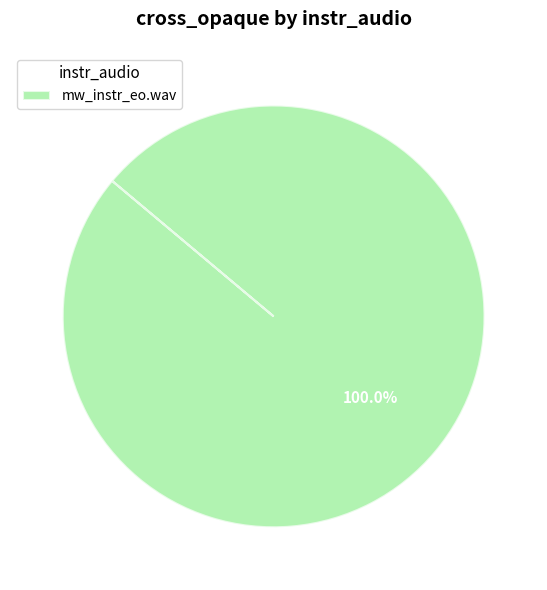

Which slice represents more than half of the pie?

mw_instr_eo.wav